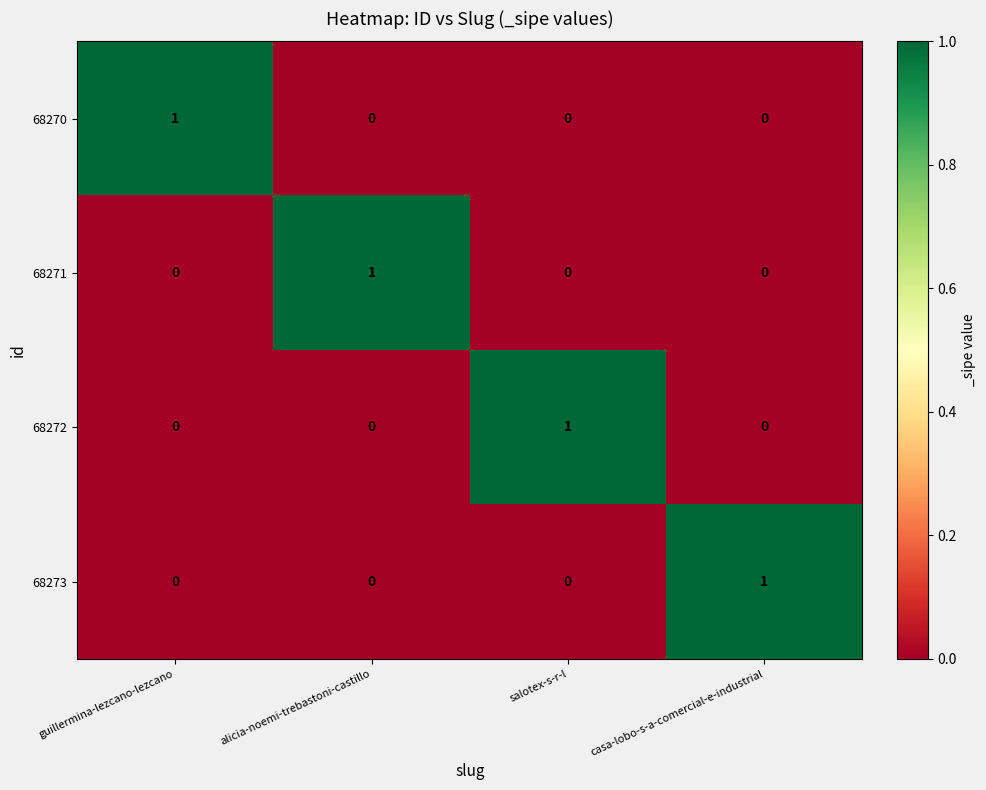

Reading left to right, transcribe all the data shown in this chart.

68270: 1	0	0	0
68271: 0	1	0	0
68272: 0	0	1	0
68273: 0	0	0	1